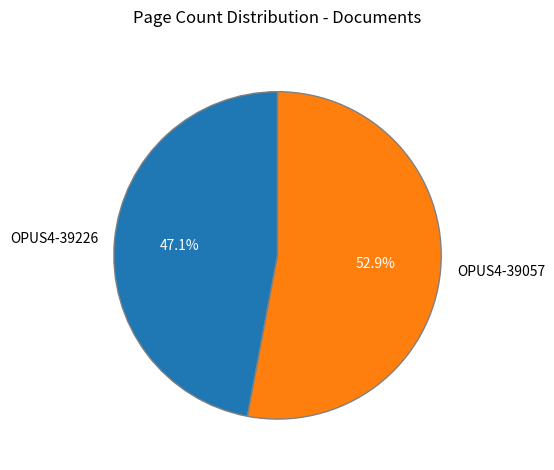

Does any single category account for the majority?

Yes